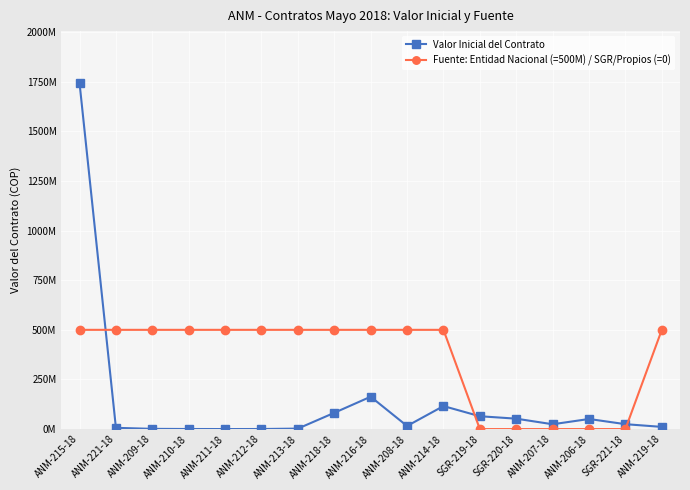

List the series in order of their overall mean, highest first.

Fuente: Entidad Nacional (=500M) / SGR/Propios (=0), Valor Inicial del Contrato